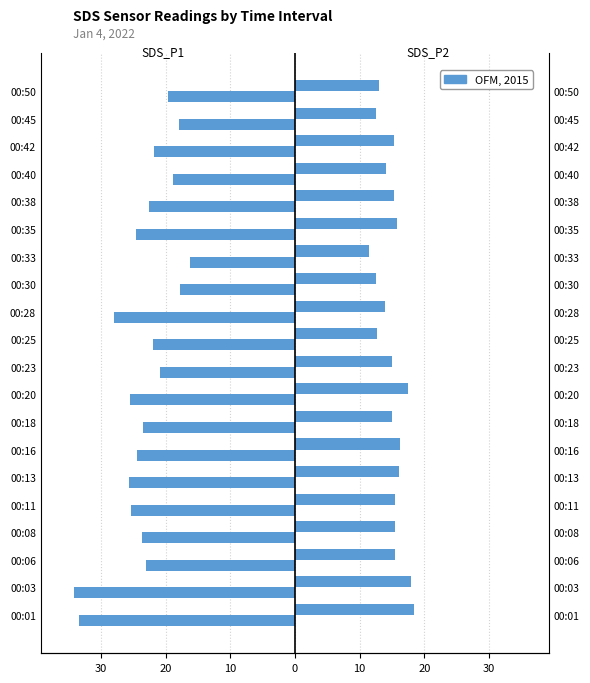

At how many categories does at least one series exceed 12?

19